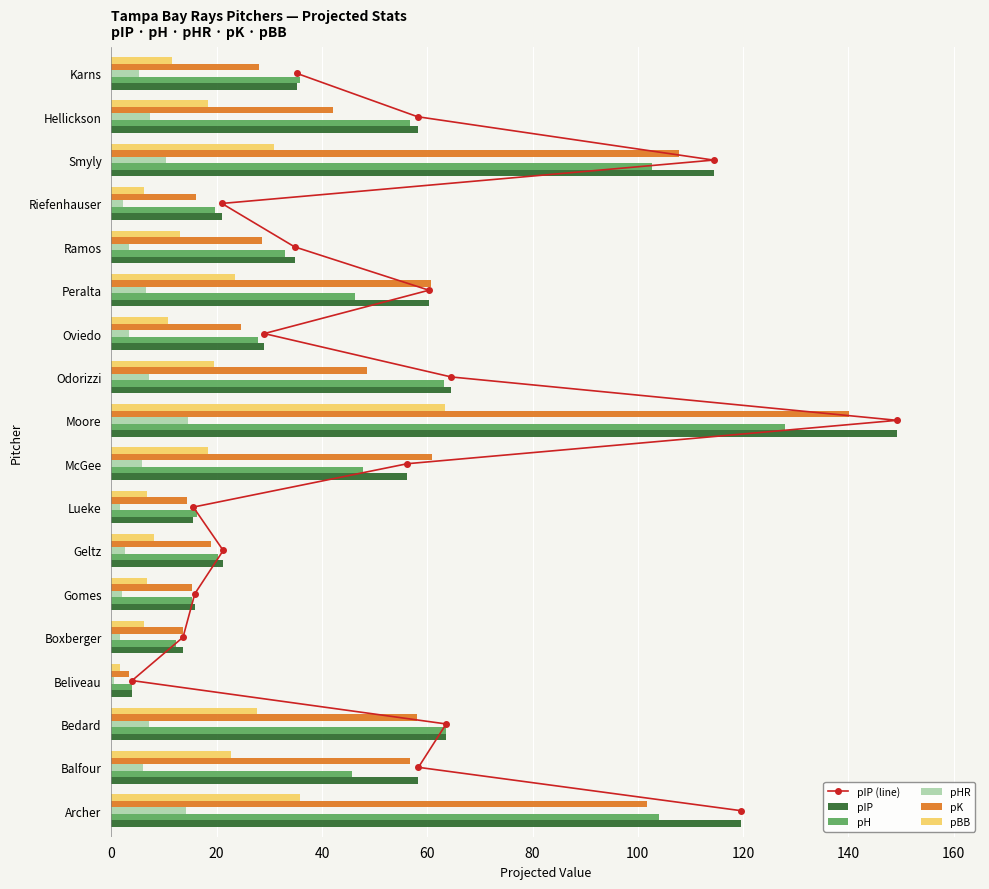

True or false: pBB has a value of 45.5 at Bedard.

False